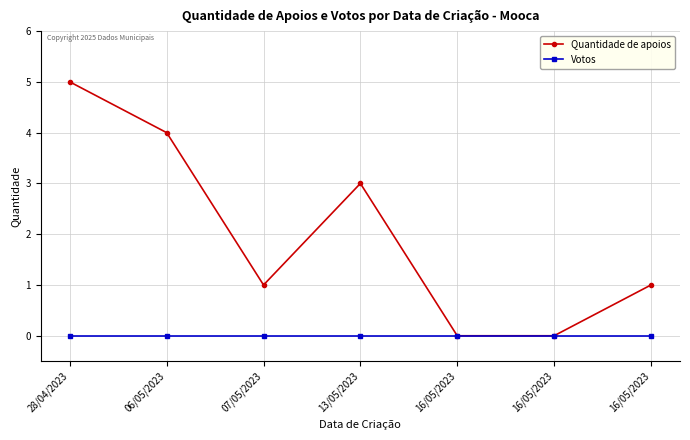

Reading left to right, what are all the values shown in this chart?

Quantidade de apoios: 5	4	1	3	0	0	1
Votos: 0	0	0	0	0	0	0